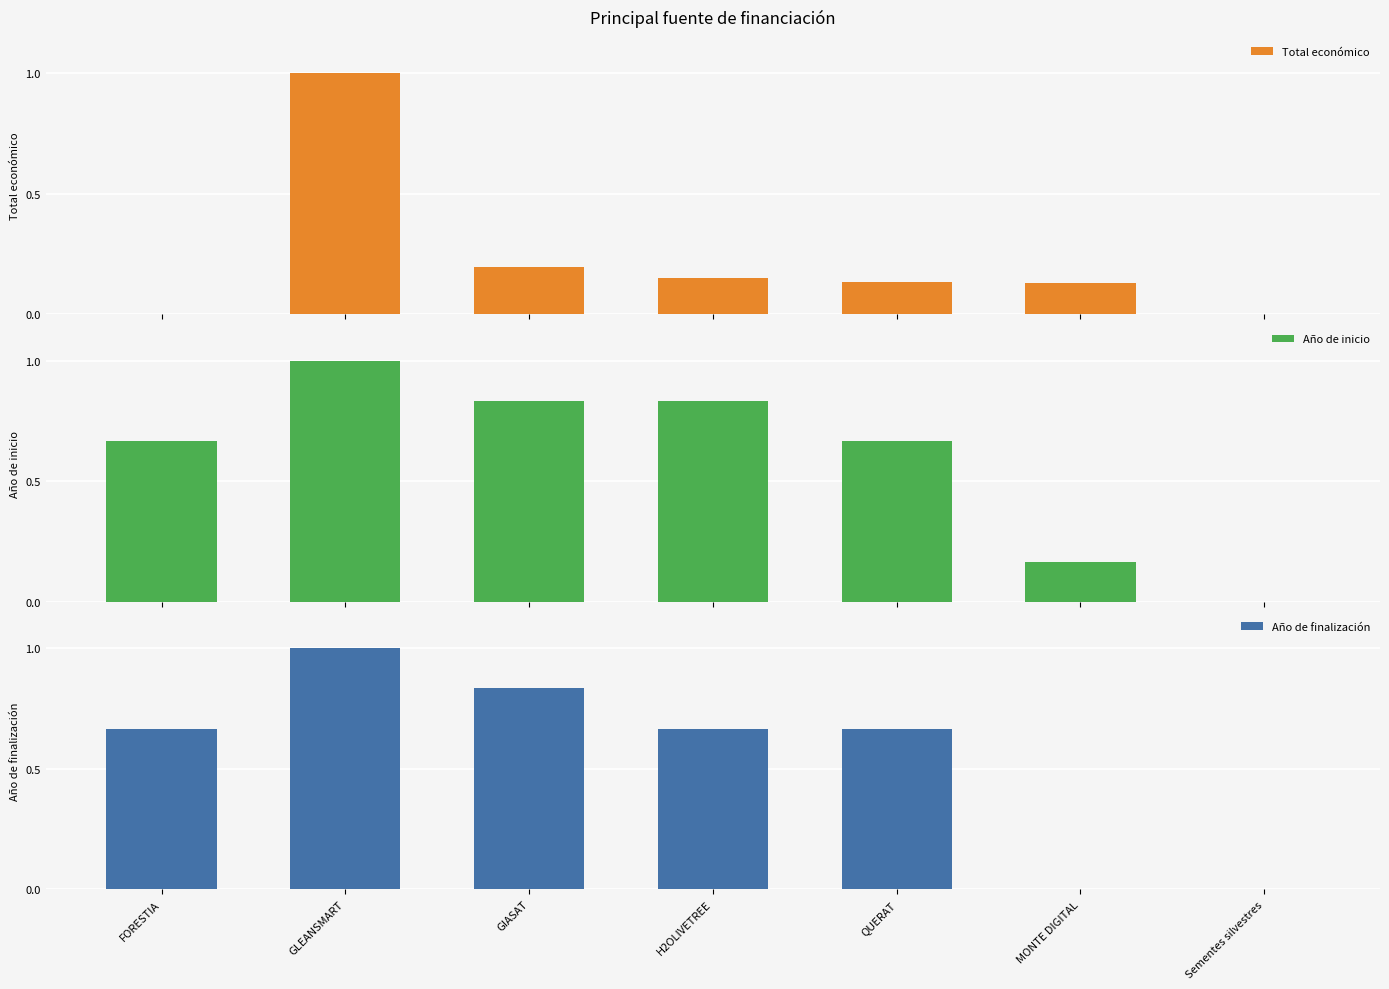

The value of Total económico at H2OLIVETREE is 0.1. True or false?

False